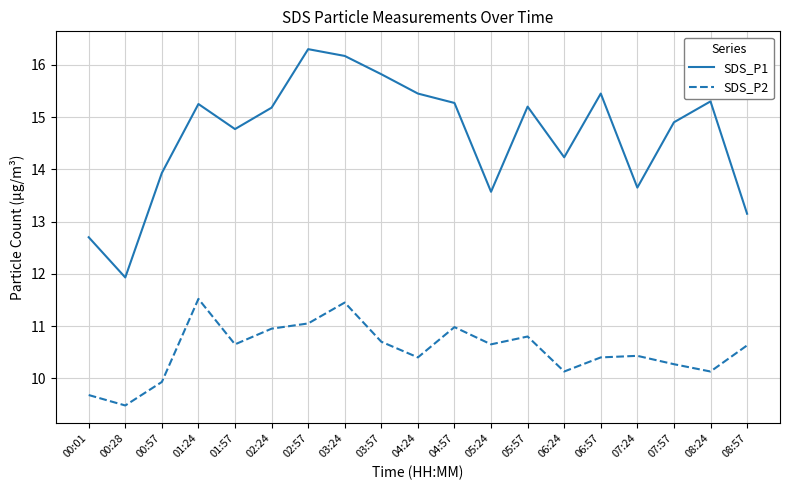

True or false: SDS_P2 and SDS_P1 intersect in this chart.

False